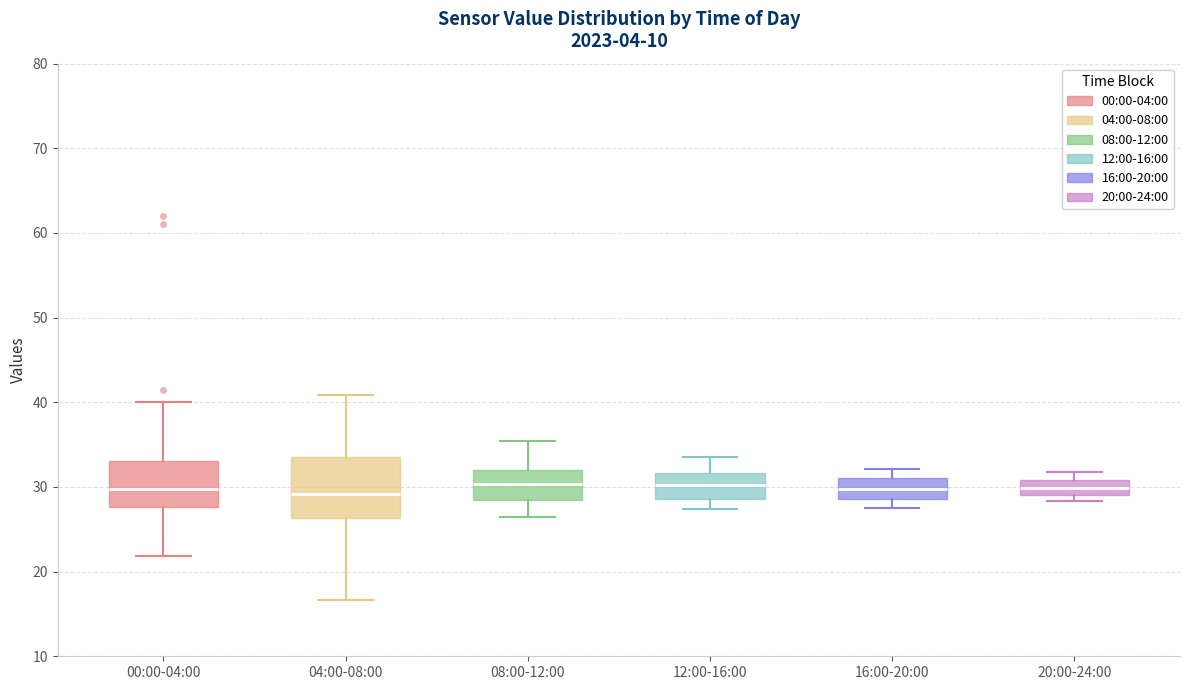

Reading left to right, transcribe this box plot: for each box, give where its median line is, the range the box spans, and where its two whiskers end, as read against the y-axis. The values are not printed on the chart, so give them approximately, as read against the axis.

00:00-04:00: median 30, box 28 to 33, whiskers 22 to 40
04:00-08:00: median 29, box 26 to 34, whiskers 17 to 41
08:00-12:00: median 30, box 29 to 32, whiskers 26 to 35
12:00-16:00: median 30, box 29 to 32, whiskers 27 to 34
16:00-20:00: median 30, box 29 to 31, whiskers 28 to 32
20:00-24:00: median 30, box 29 to 31, whiskers 28 to 32